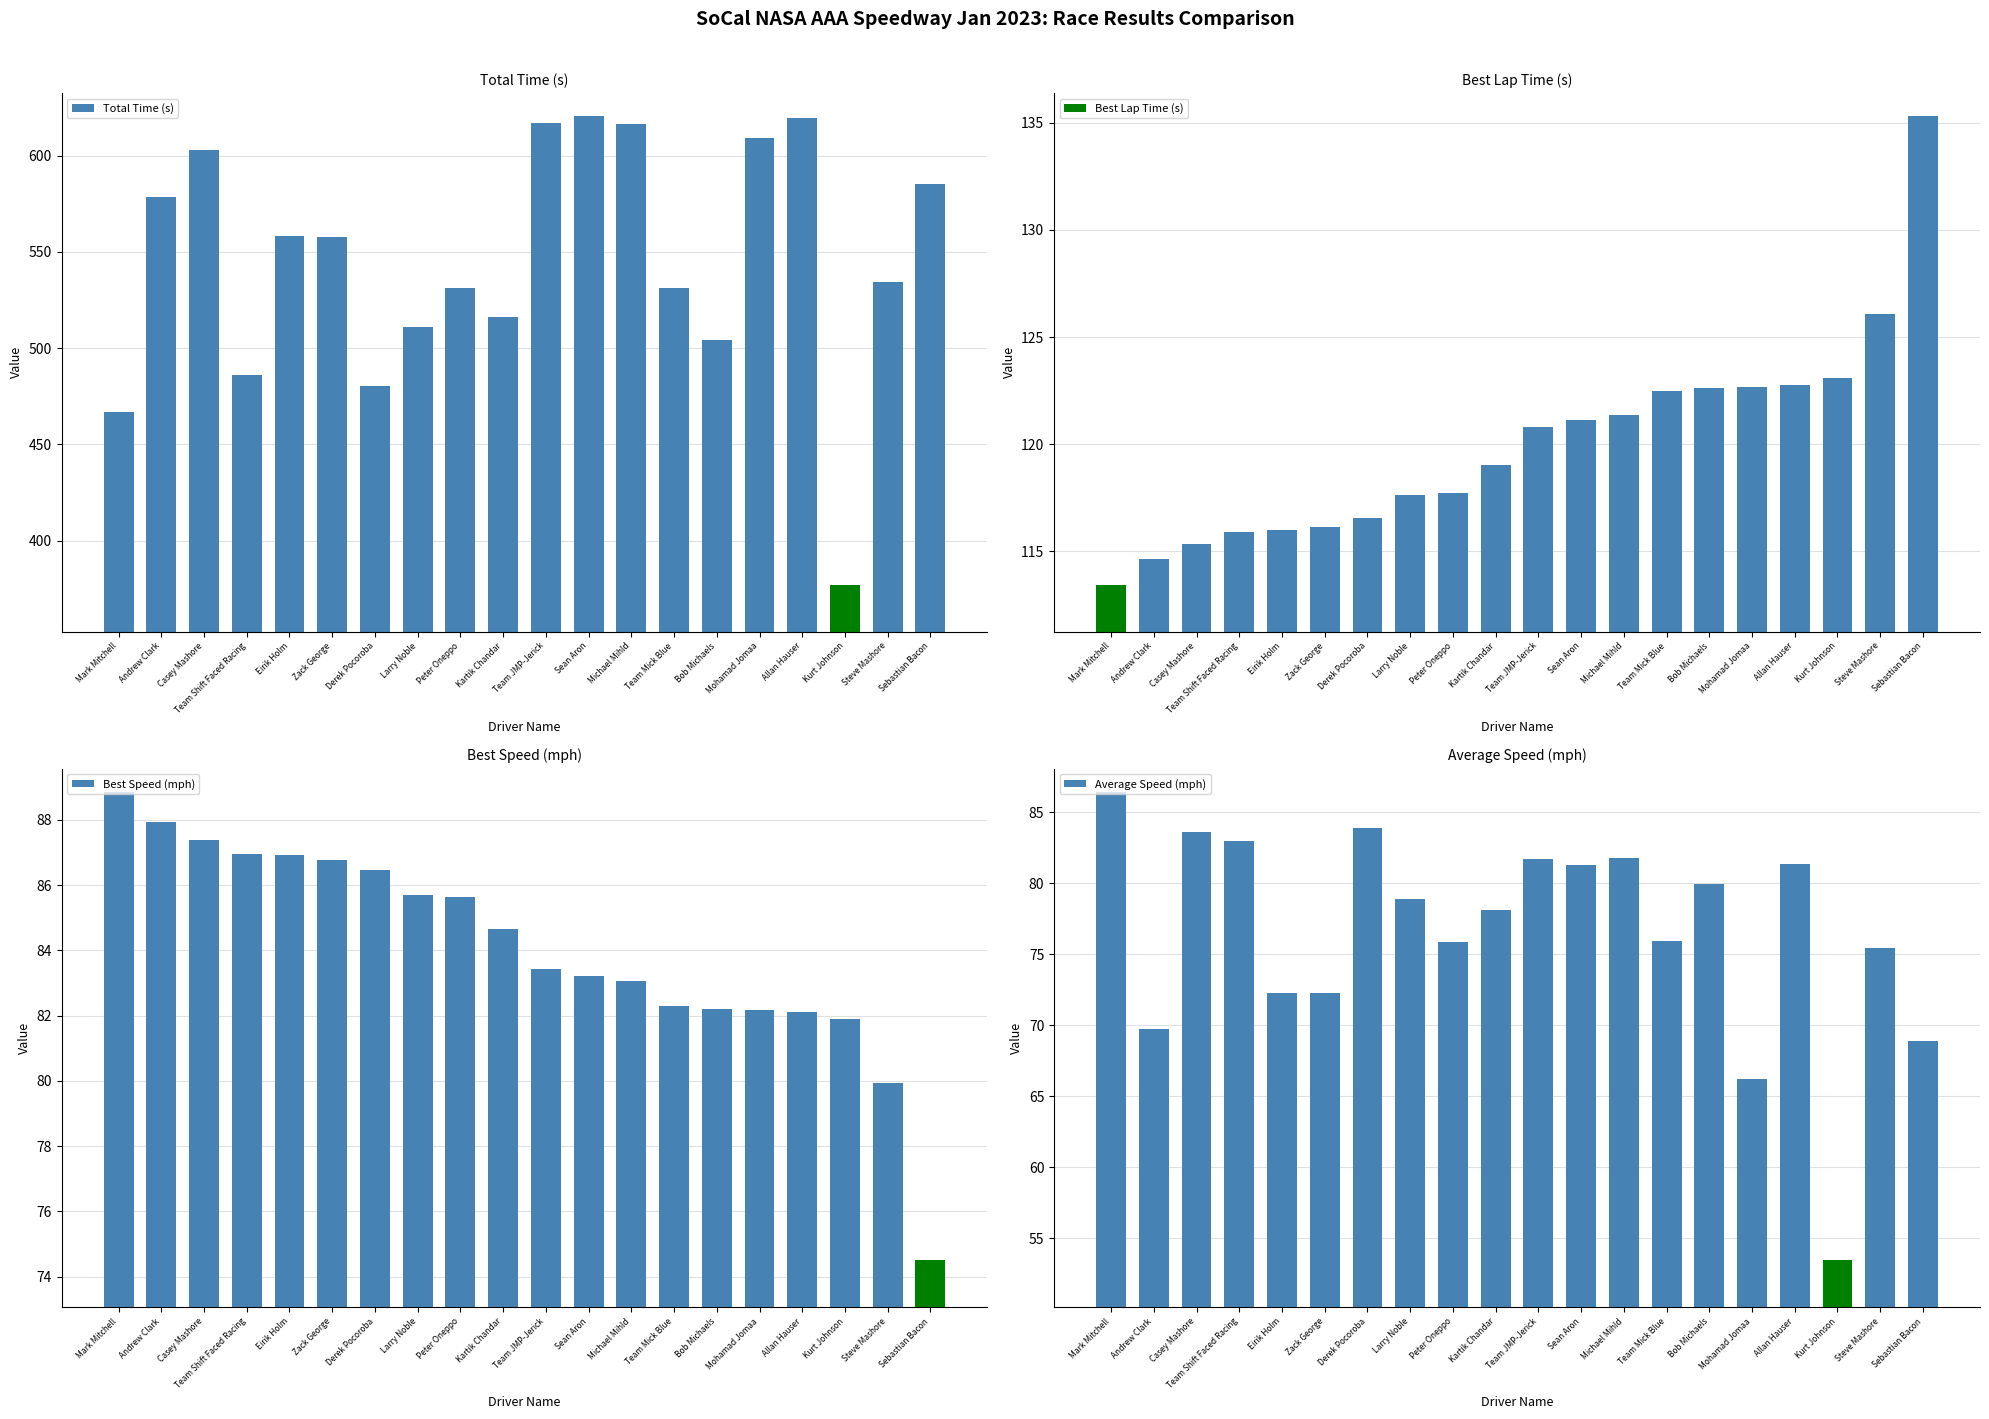

Reading left to right, what are all the values shown in this chart?

Total Time (s): 466.6	578.5	602.7	486.1	558.1	557.8	480.6	511.1	531.4	516.4	617.1	620.3	616.5	531.2	504.3	608.8	619.4	377.1	534.3	585.1
Best Lap Time (s): 113.4	114.6	115.4	115.9	116.0	116.2	116.6	117.6	117.7	119.0	120.8	121.1	121.4	122.5	122.6	122.7	122.8	123.1	126.1	135.3
Best Speed (mph): 88.9	87.9	87.4	87.0	86.9	86.8	86.5	85.7	85.6	84.7	83.4	83.2	83.1	82.3	82.2	82.2	82.1	81.9	79.9	74.5
Average Speed (mph): 86.4	69.7	83.6	82.9	72.2	72.3	83.9	78.9	75.9	78.1	81.7	81.3	81.7	75.9	79.9	66.2	81.4	53.5	75.5	68.9